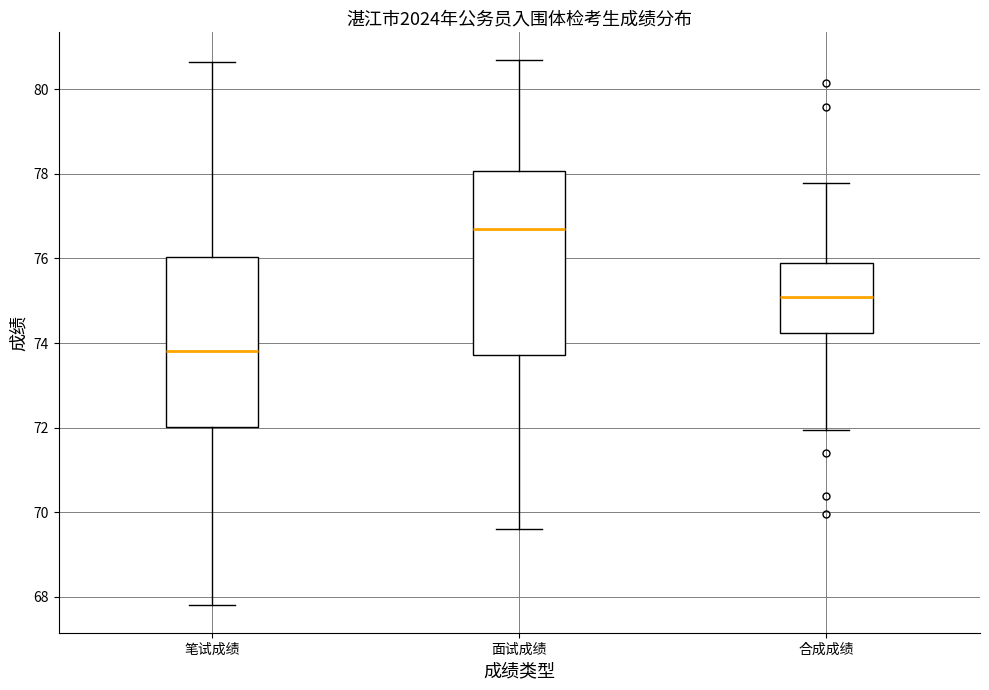

Which box has the lowest median line?

笔试成绩